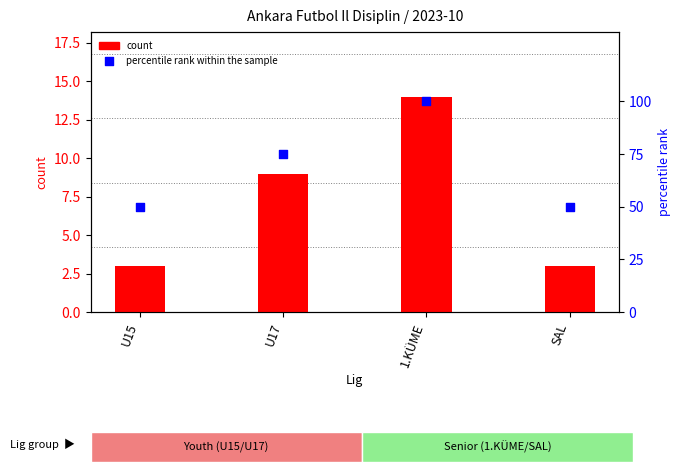

What is the total value across all series at U15?

53